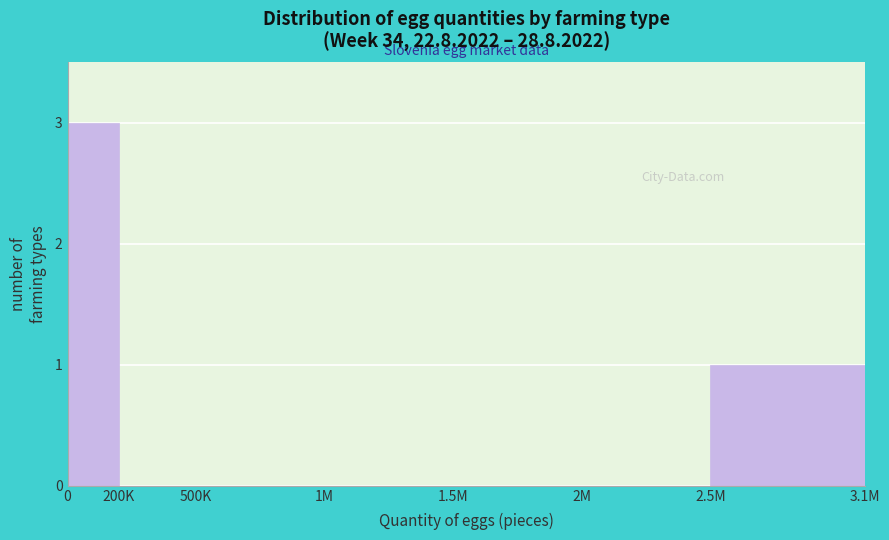

What is the sum of all values?

4